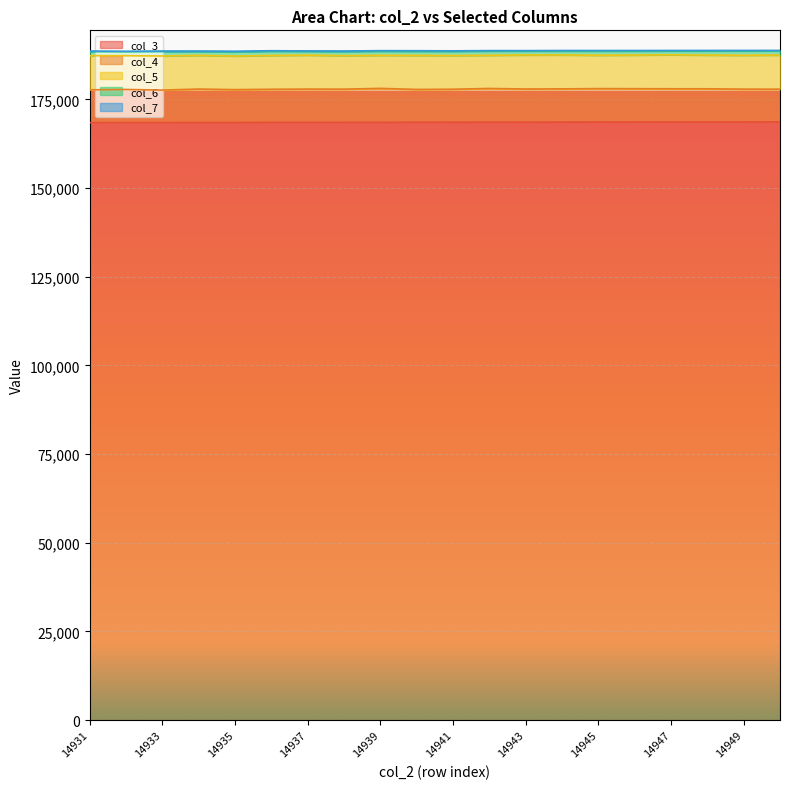

Which series changed the most between 14936 and 14947?

col_3